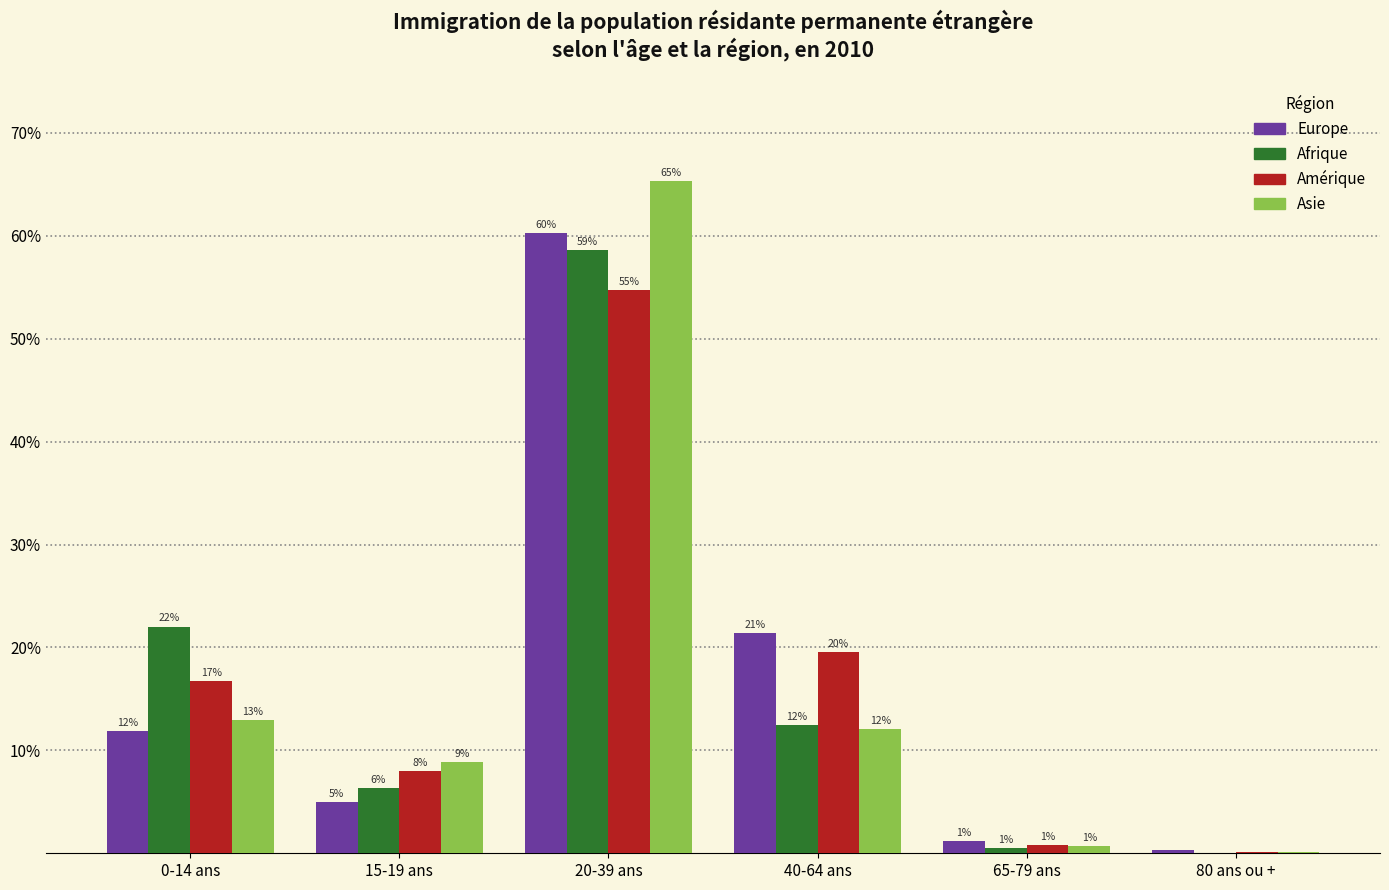

Does the chart contain stacked bars?

No